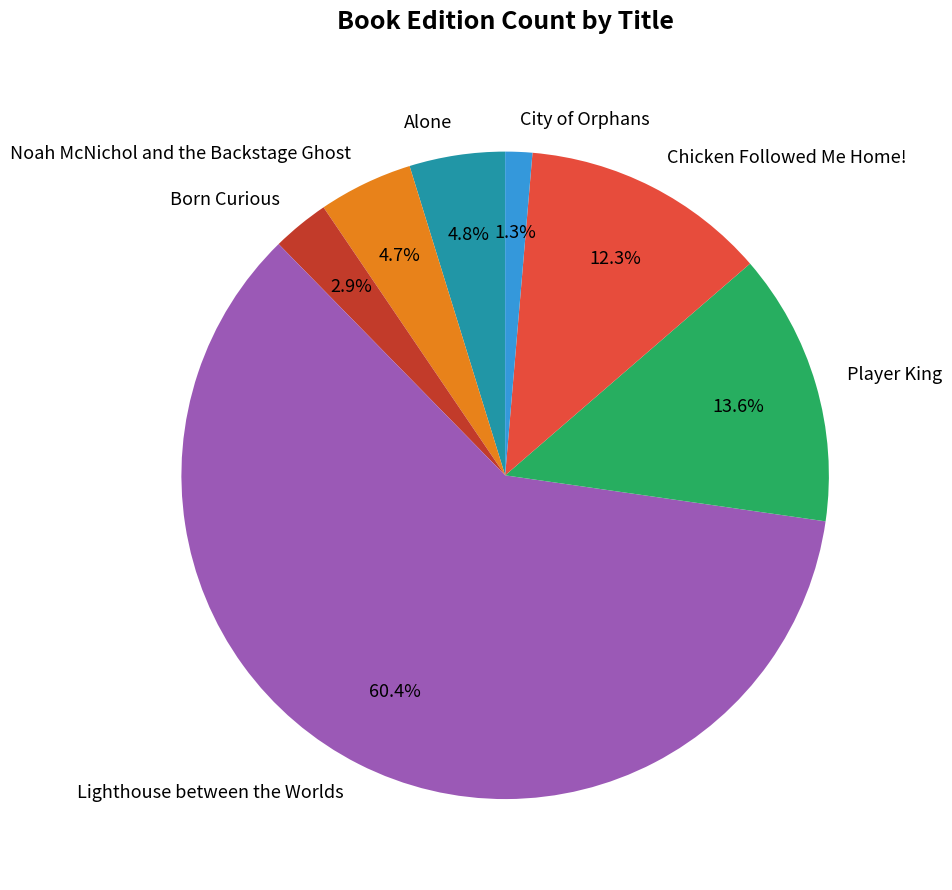

To the nearest percent, what is the difference between the largest and smallest slice percentages?

59%